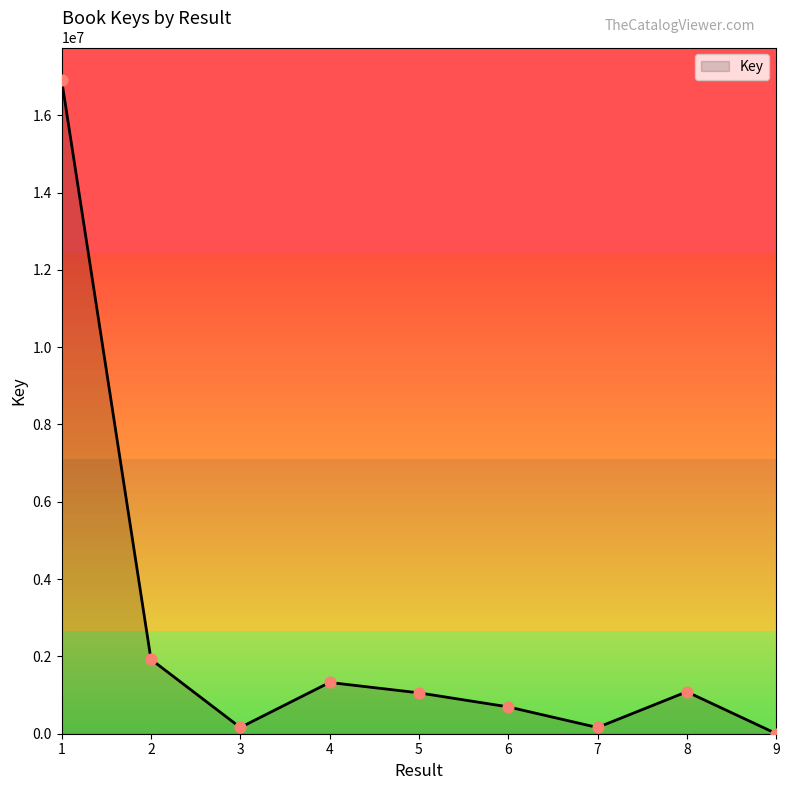

Approximately how many times larger is the value at 6 compared to 9?

155.2